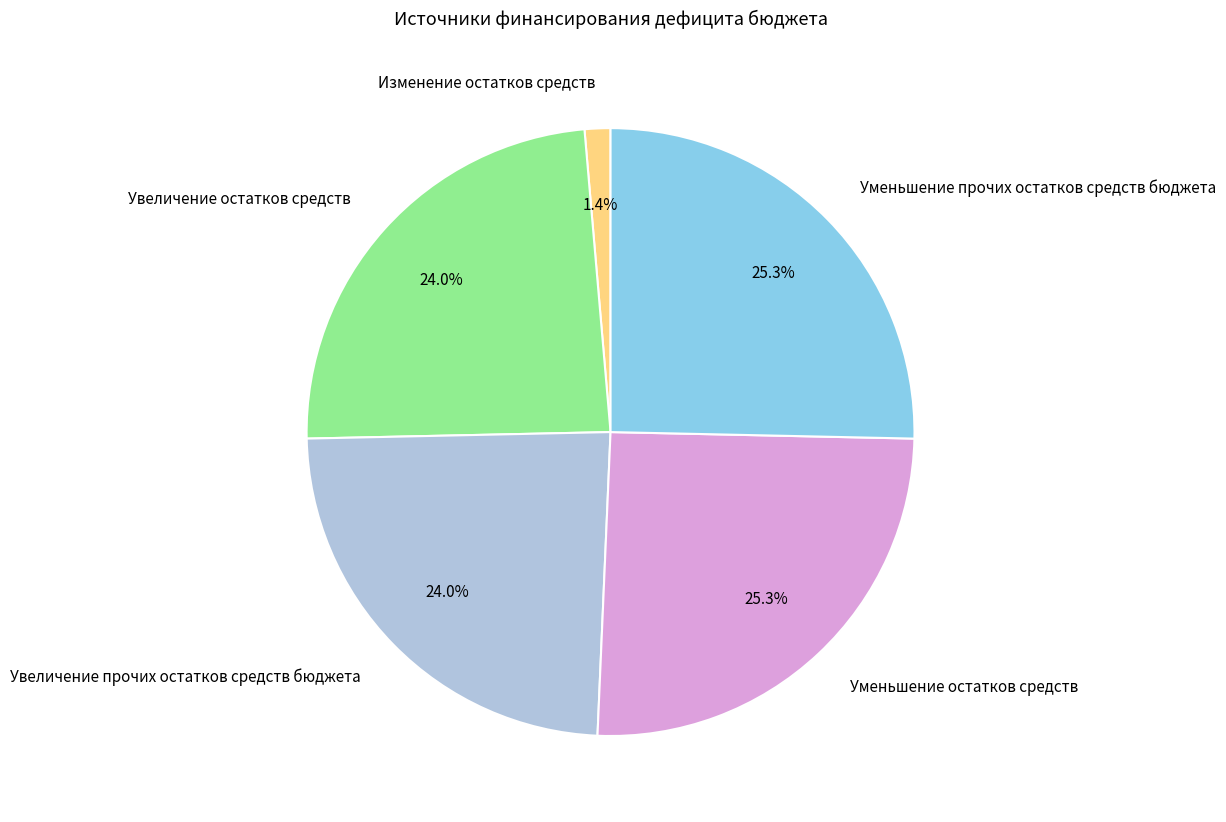

True or false: Изменение остатков средств accounts for 7% of the total.

False